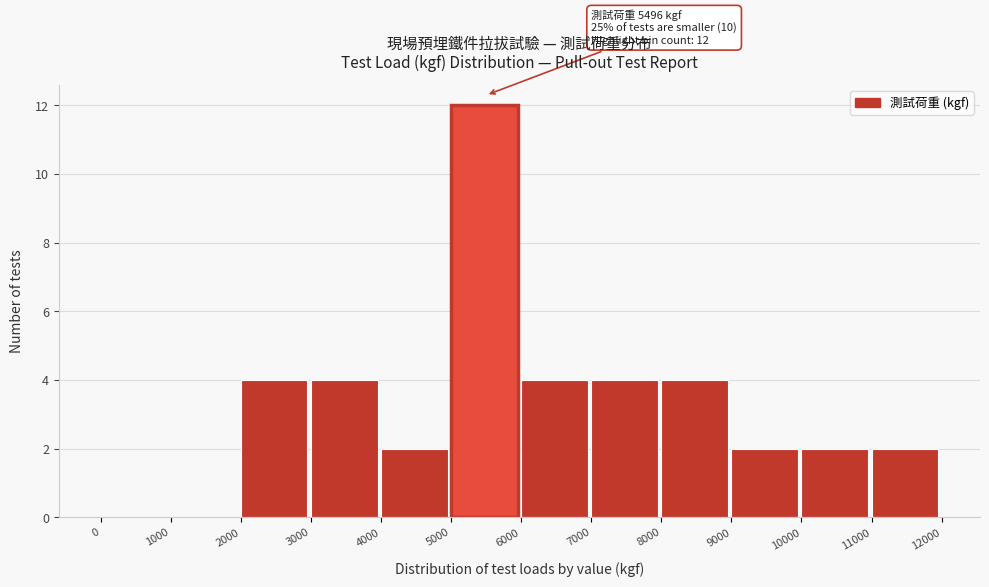

Which range on the x-axis has the tallest bar?

5000 to 6000